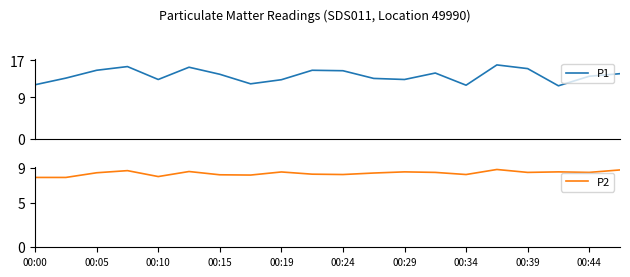

How many interior local peaks does the P2 series have?

6